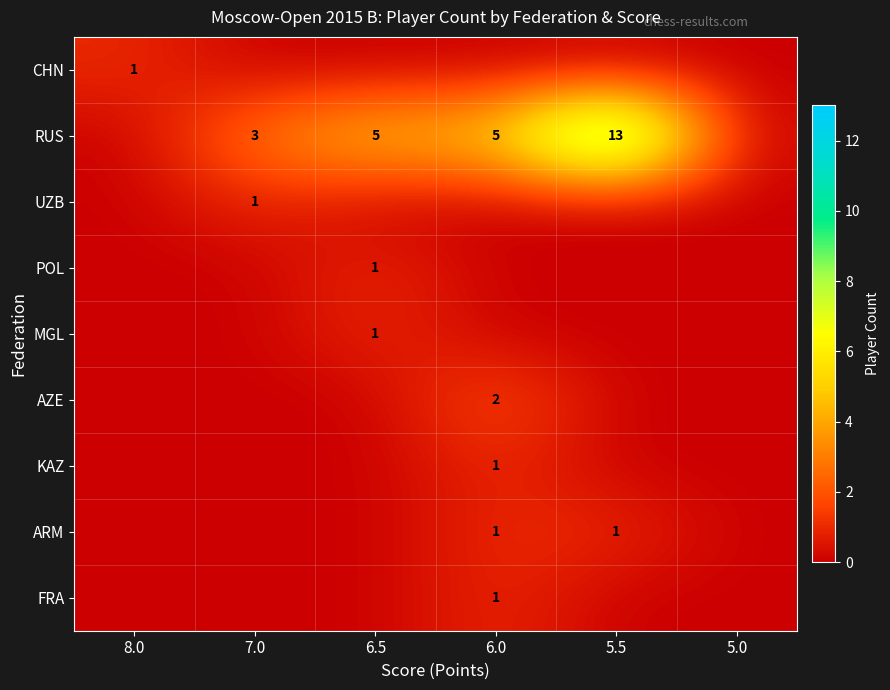

At which category is the sum across all series the highest?

5.5